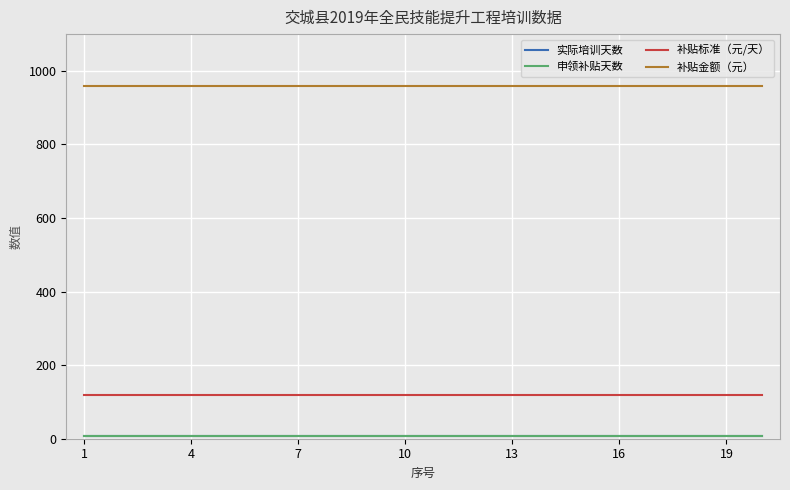

Does the chart have visible grid lines?

Yes